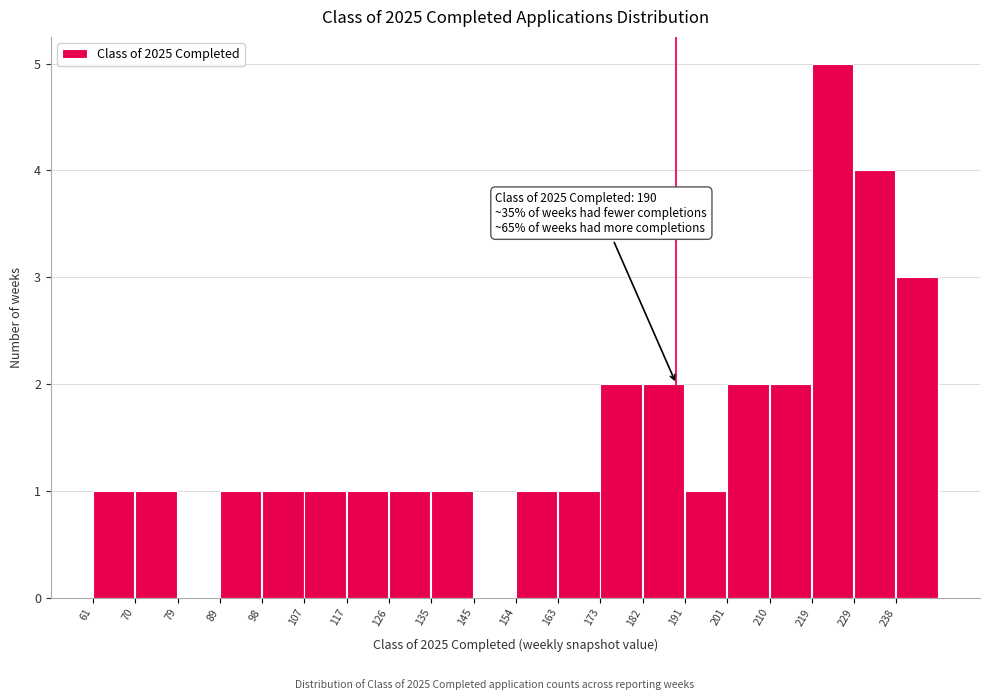

Over which range of the x-axis is the bar tallest?

220 to 229